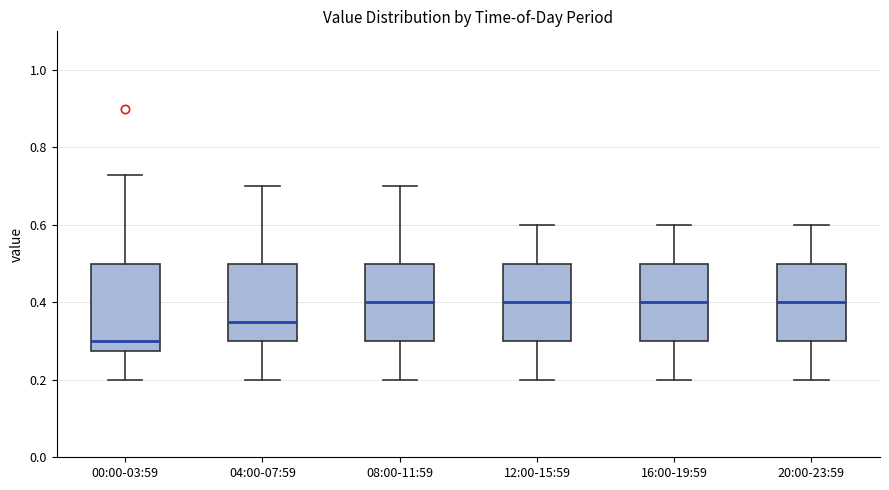

Comparing the boxes themselves (not the whiskers), which one is the tallest?

00:00-03:59